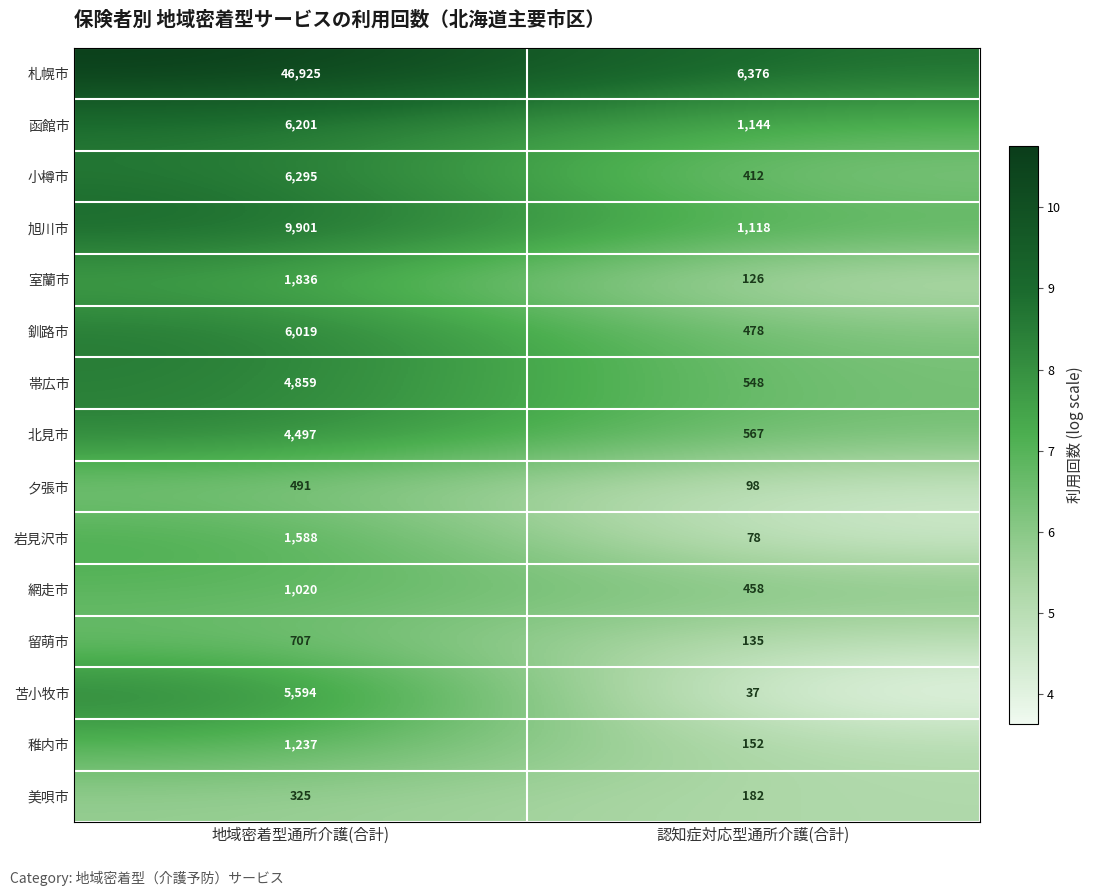

What is the minimum value shown in the chart?

37